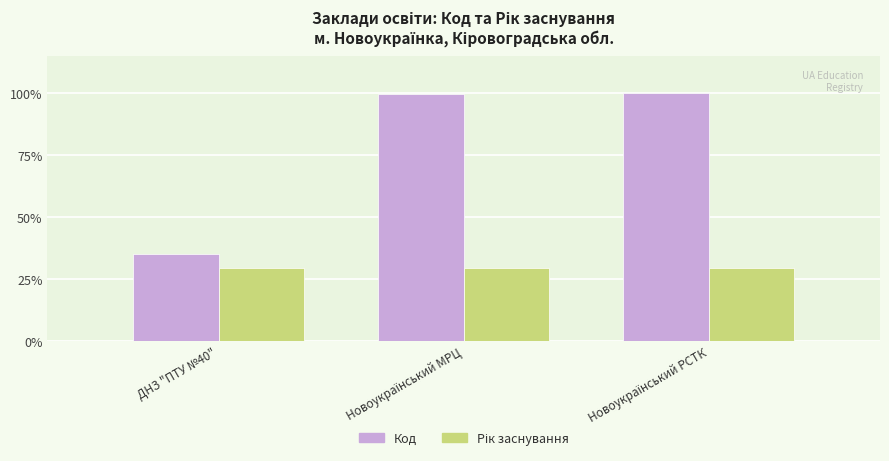

What is the difference between the highest and lowest values at ДНЗ "ПТУ №40"?

5.7